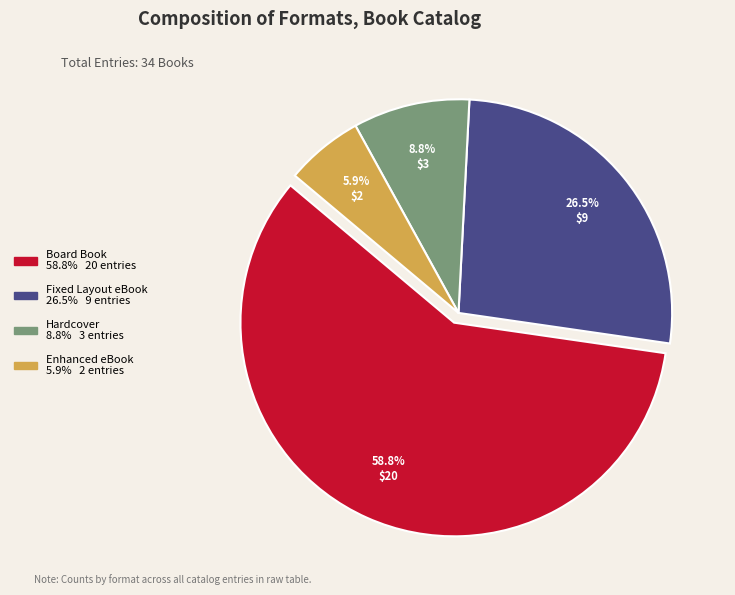

What is the ratio of the value at Enhanced eBook to the value at Board Book?

0.1